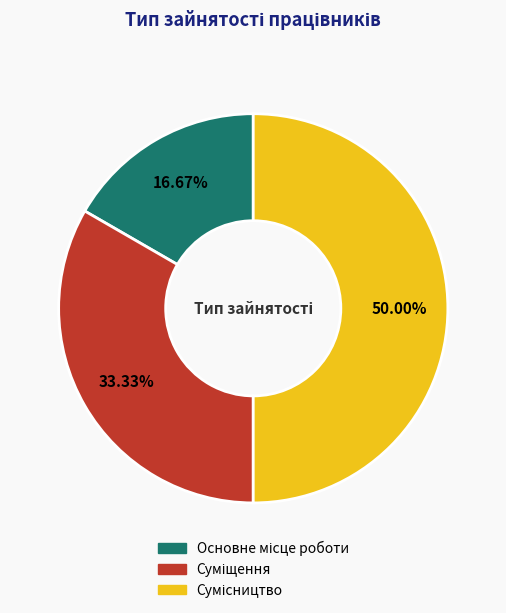

Is there a majority slice in this chart?

No